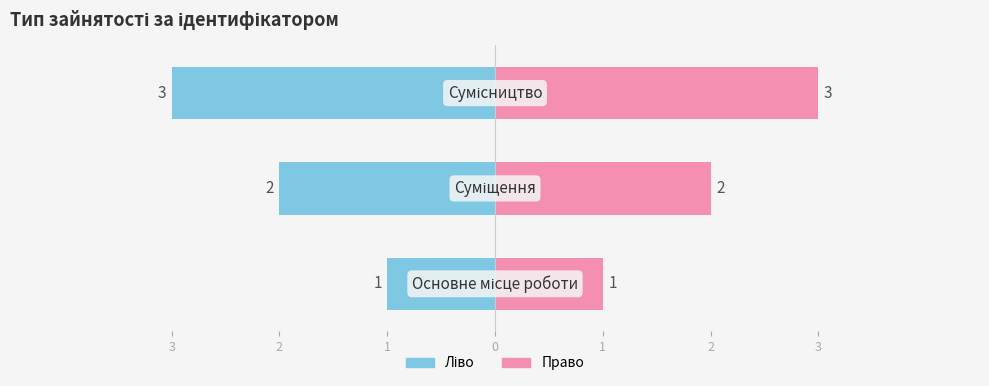

Reading left to right, list all the values displayed in this chart.

Ідентифікатор (ліво): 3=-1	2=-2	1=-3
Ідентифікатор (право): 3=1	2=2	1=3